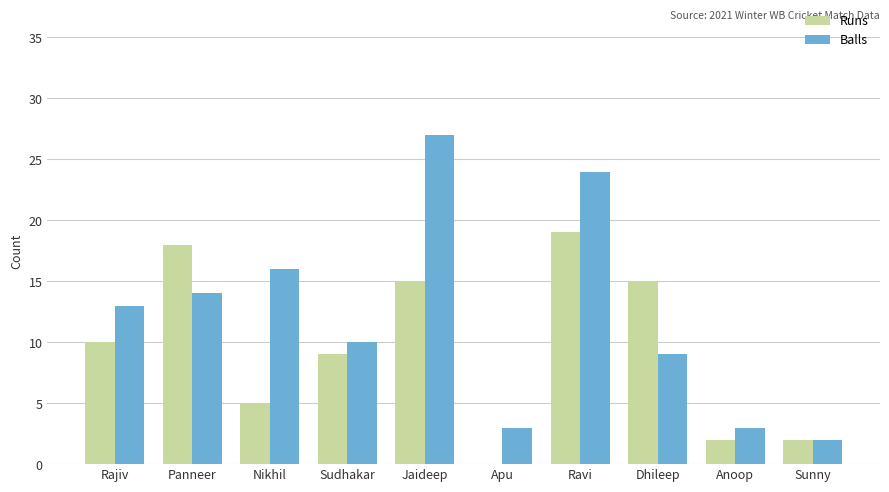

What are all the series names shown in the legend?

Runs, Balls